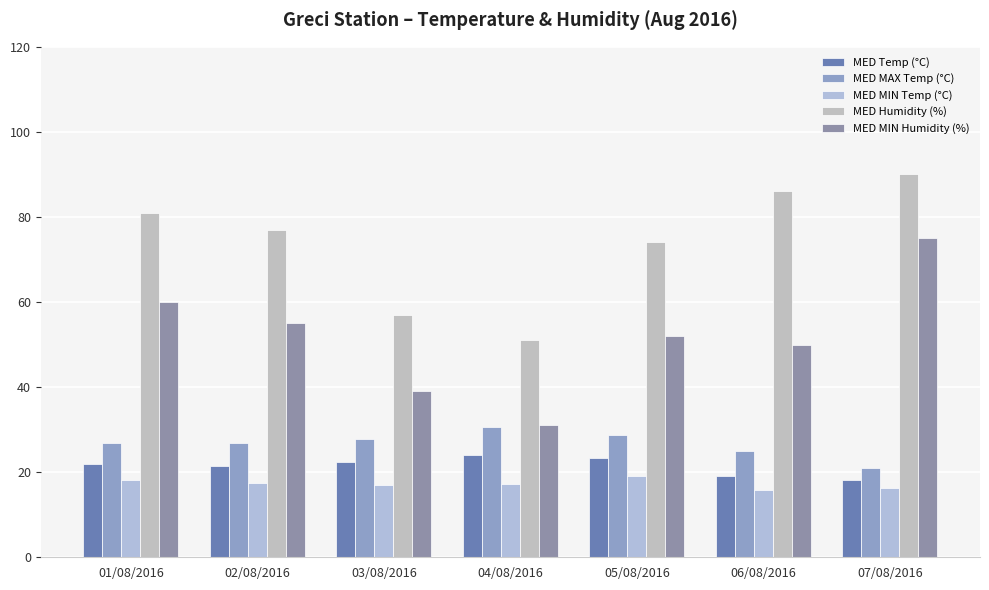

How many bars are there in total?

35